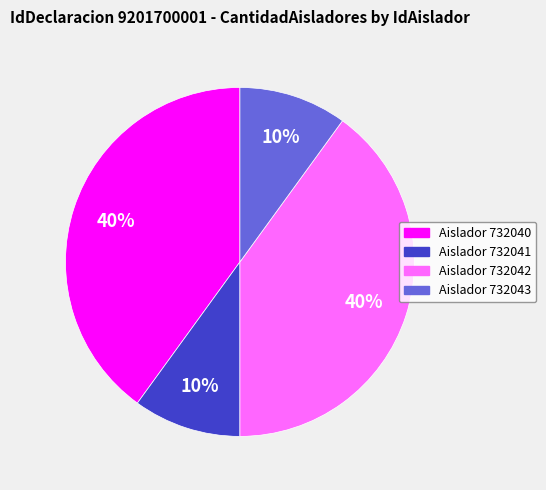

What percentage is the Aislador 732043 slice, to the nearest percent?

10%